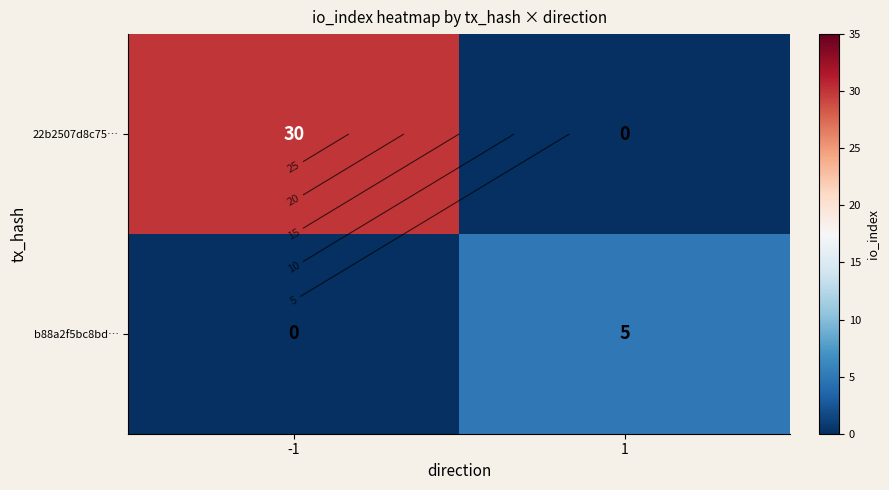

How many data points does each series have?

2